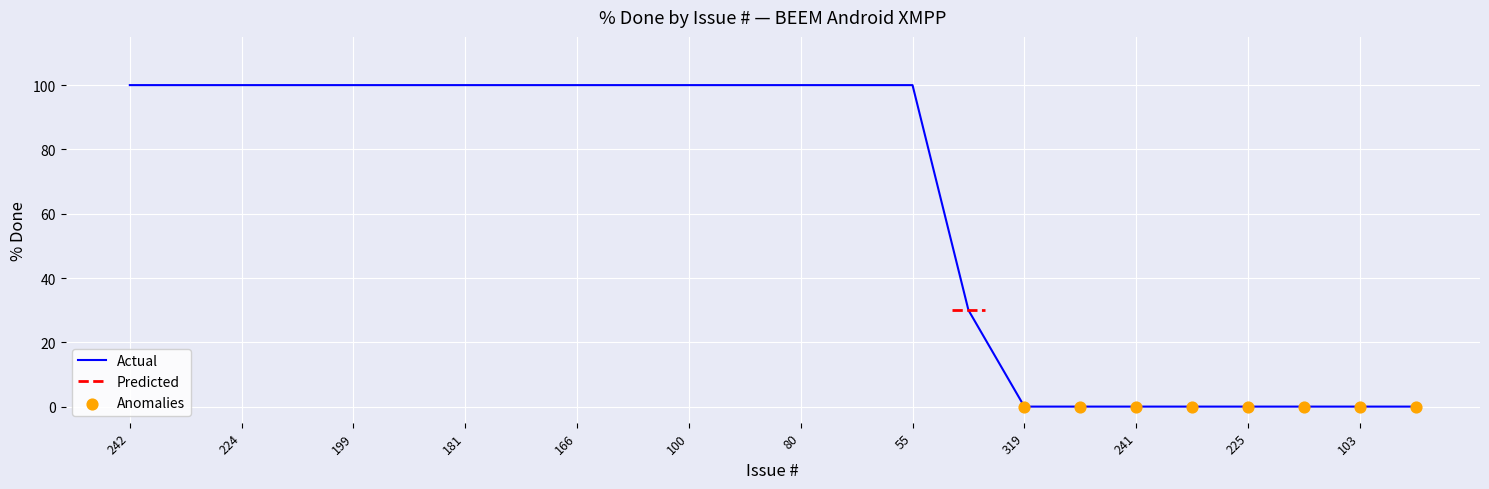

What is the maximum value shown in the chart?

100